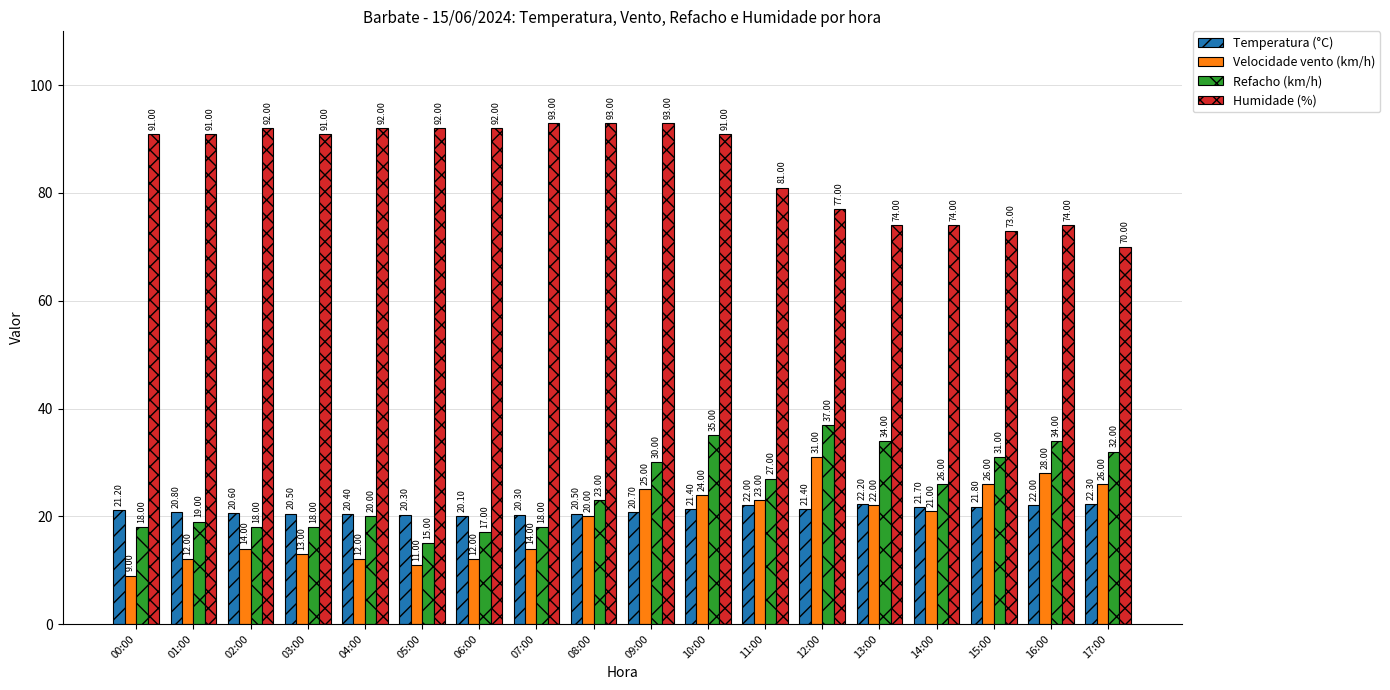

Count the number of categories in the chart.

18